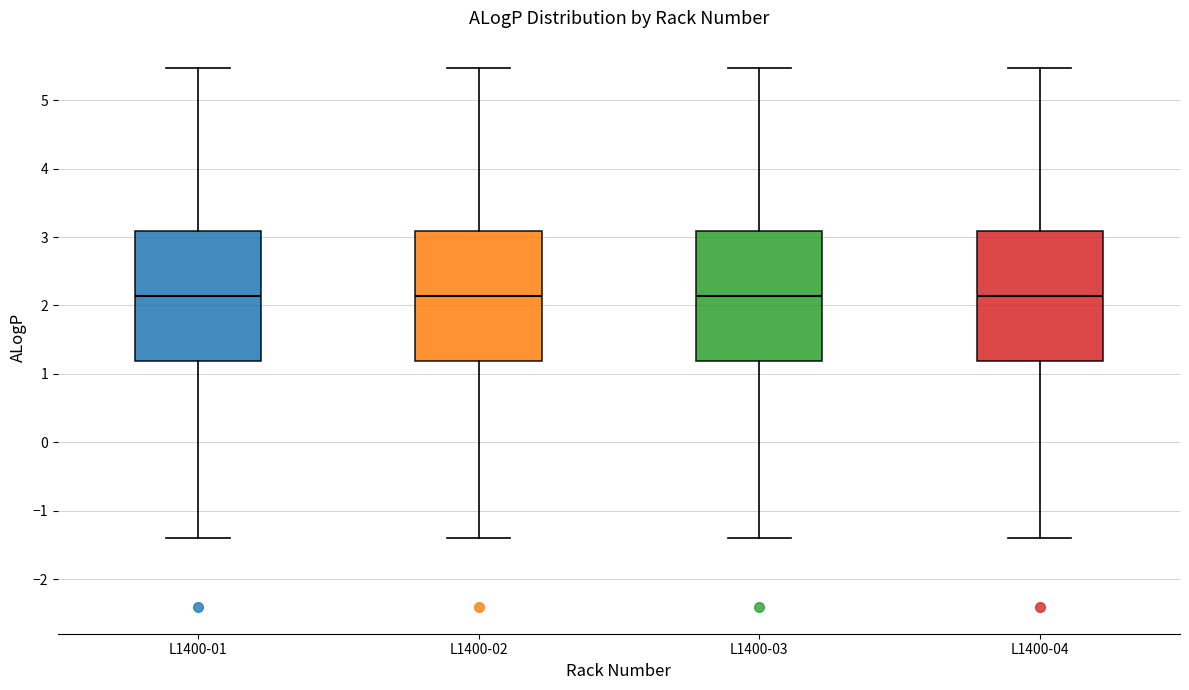

Reading left to right, read every box against the y-axis: the position of its median line, the range the box covers, and the ends of its whiskers. The values are not printed on the chart, so give them approximately, as read against the axis.

L1400-01: median 2.1, box 1.2 to 3.1, whiskers -1.4 to 5.5
L1400-02: median 2.1, box 1.2 to 3.1, whiskers -1.4 to 5.5
L1400-03: median 2.1, box 1.2 to 3.1, whiskers -1.4 to 5.5
L1400-04: median 2.1, box 1.2 to 3.1, whiskers -1.4 to 5.5